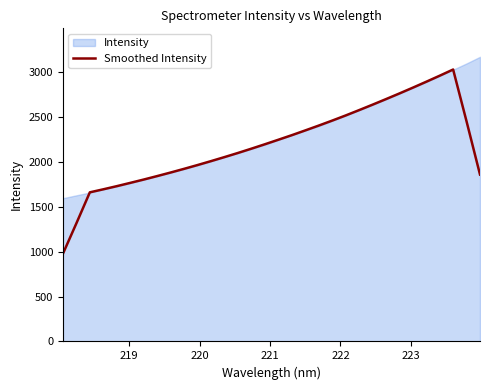

How many lines are shown in the chart?

1